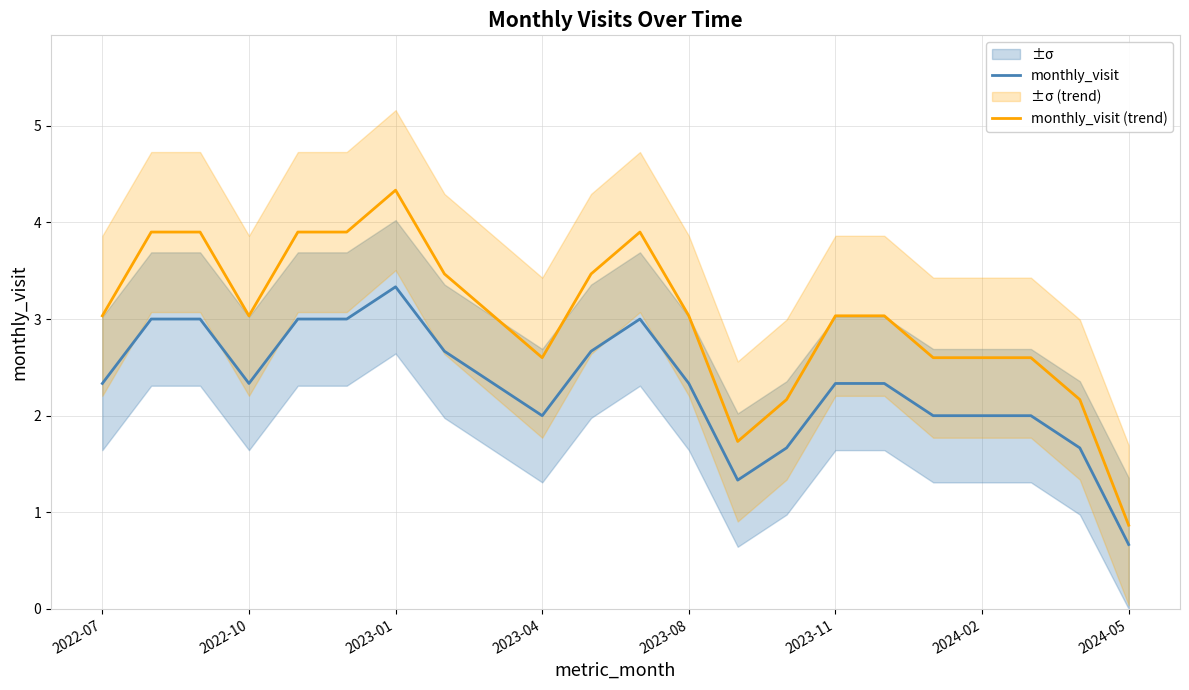

True or false: monthly_visit (trend) and monthly_visit cross at least once.

False